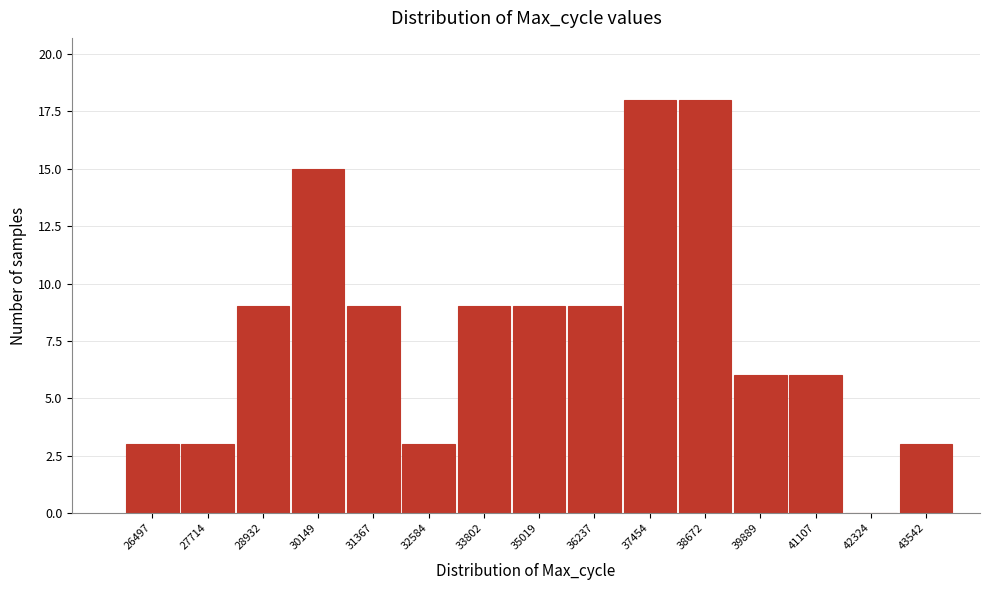

Reading left to right, transcribe all the data shown in this chart.

26497=3	27714=3	28932=9	30149=15	31367=9	32584=3	33802=9	35019=9	36237=9	37454=18	38672=18	39889=6	41107=6	42324=0	43542=3